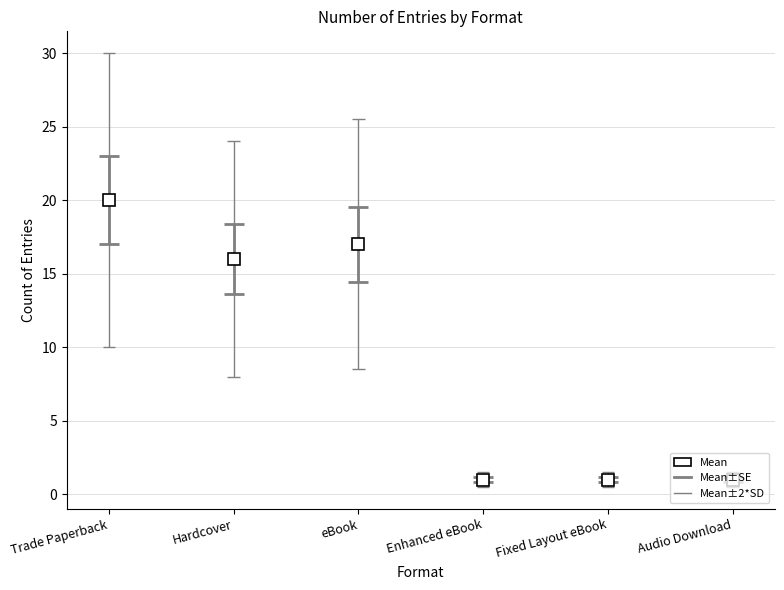

Rank the categories by value from lowest to highest.

Enhanced eBook, Fixed Layout eBook, Audio Download, Hardcover, eBook, Trade Paperback